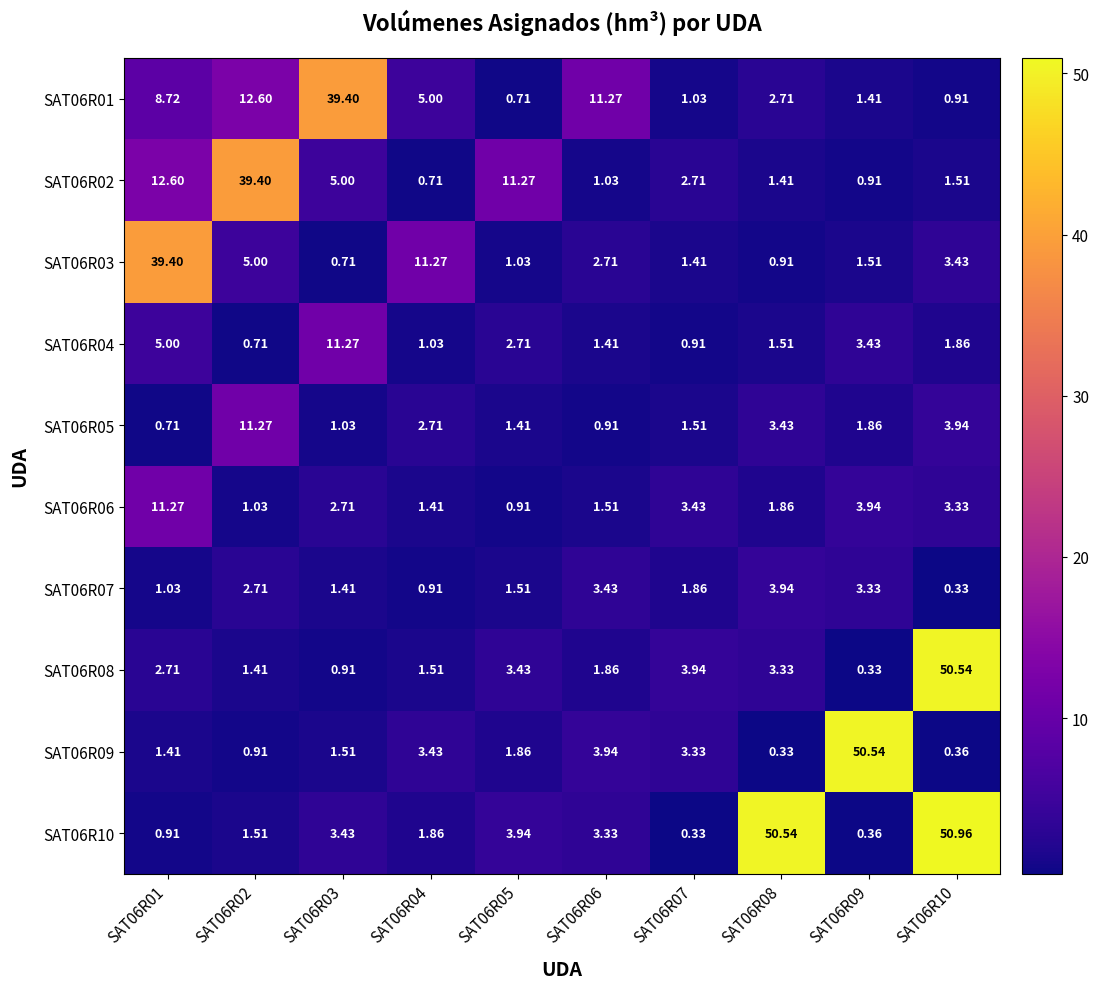

How many values in the SAT06R05 series exceed 1?

8